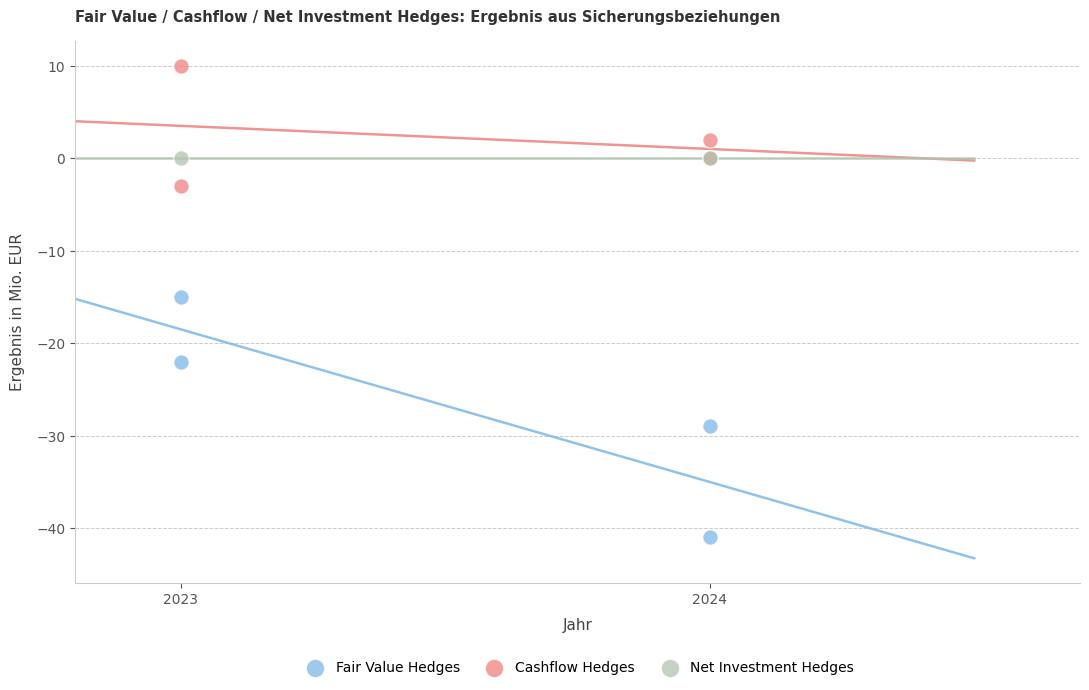

What are all the series names shown in the legend?

Fair Value Hedges, Cashflow Hedges, Net Investment Hedges